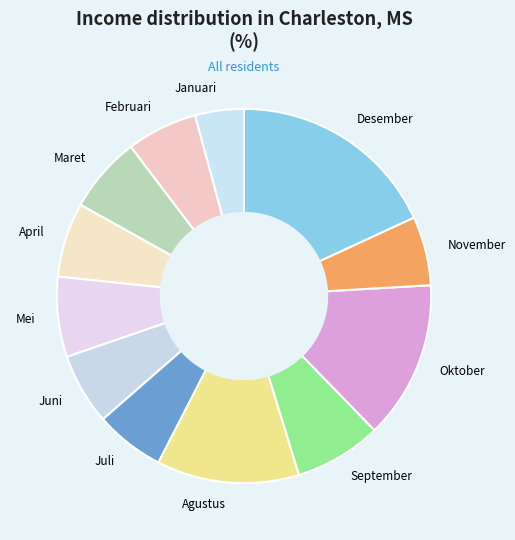

Combined, do Oktober and Juli account for over 50%?

No